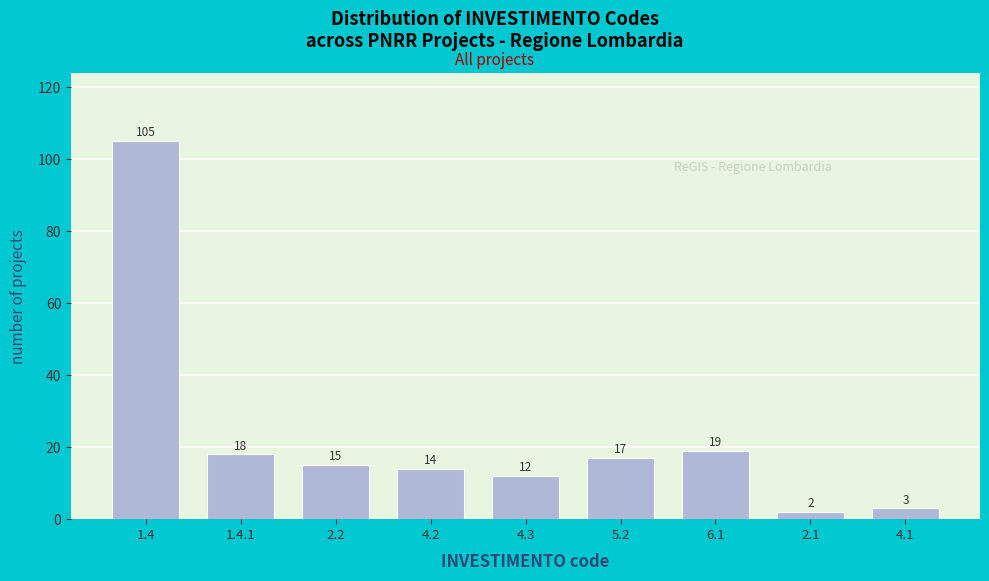

Reading left to right, extract all data points from this chart.

105	18	15	14	12	17	19	2	3